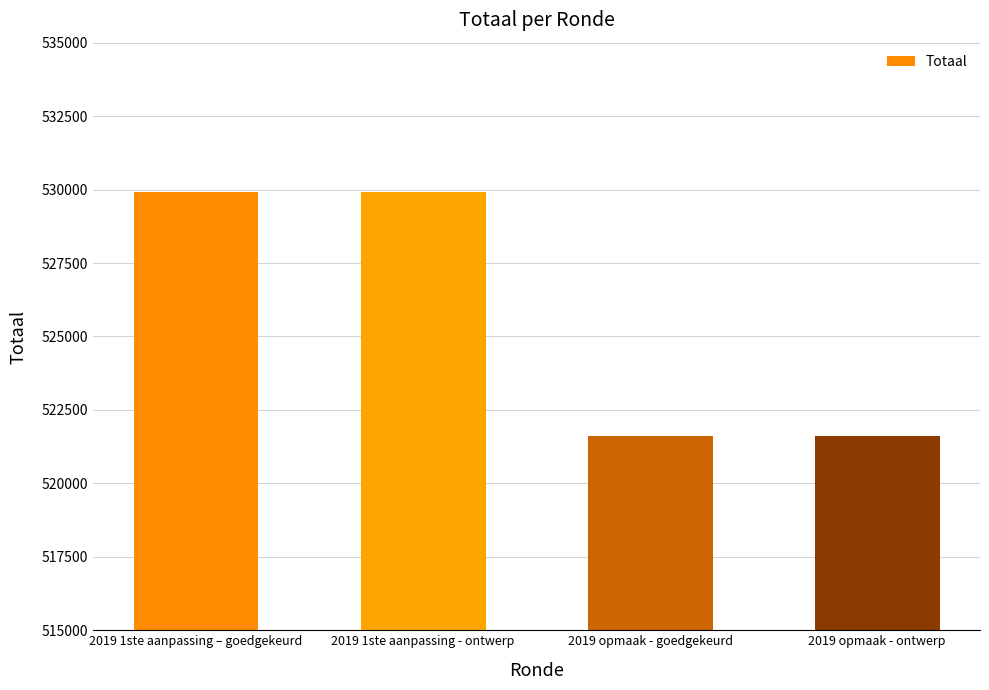

What is the label of the 2nd bar from the right?

2019 opmaak - goedgekeurd